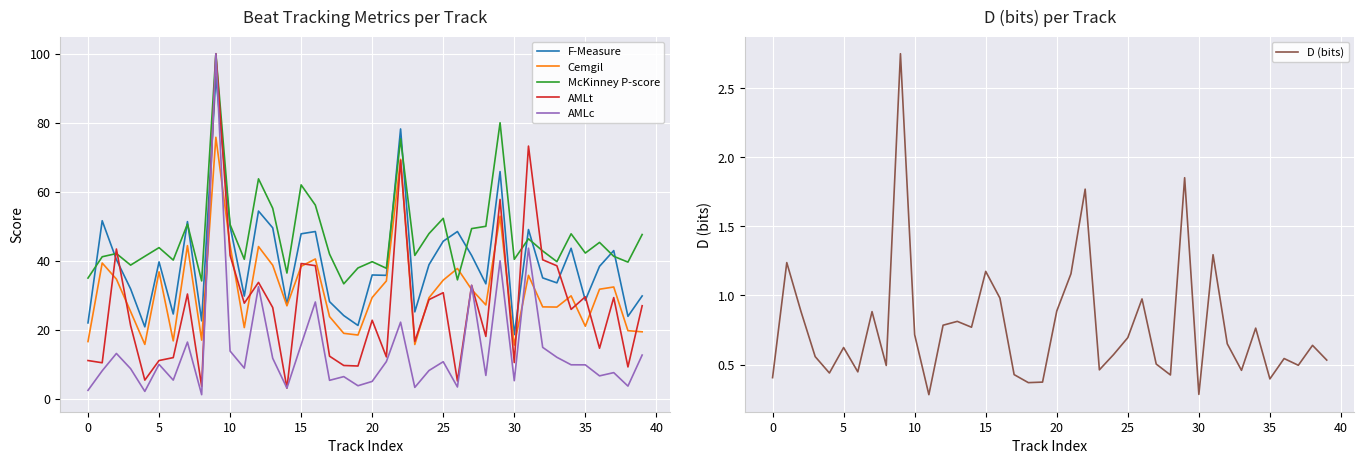

Which category has the lowest value in the F-Measure series?

30